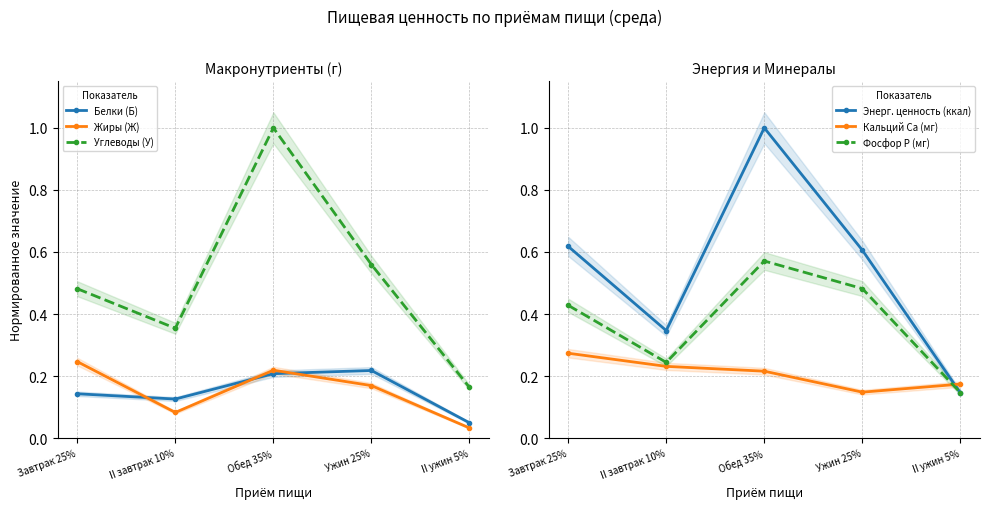

True or false: Жиры (Ж) and Фосфор P (мг) intersect in this chart.

False